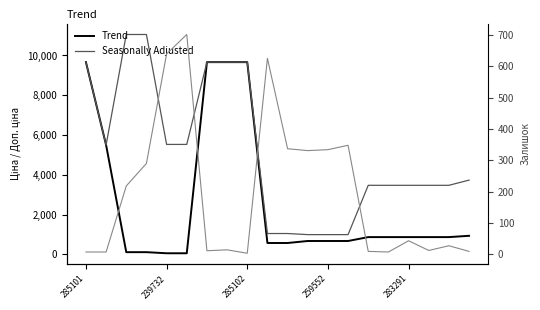

The value of Seasonally Adjusted at 15 is 3472.1. True or false?

True